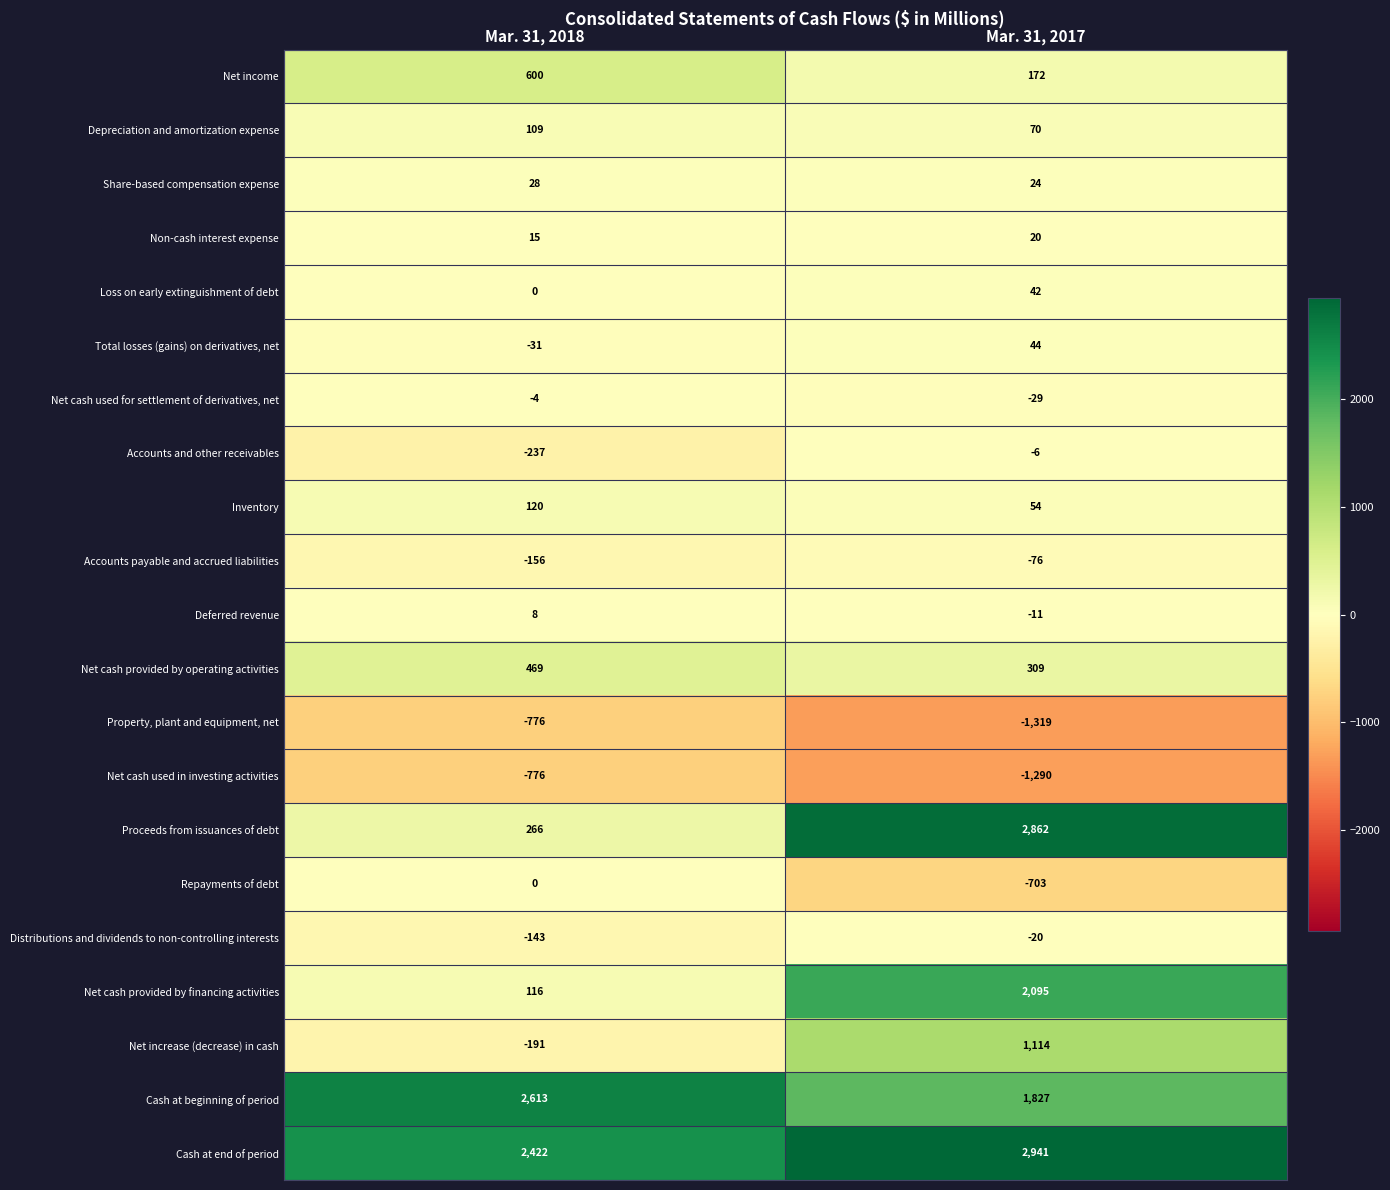

What is the approximate value of Cash at end of period at Mar. 31, 2017?

2941